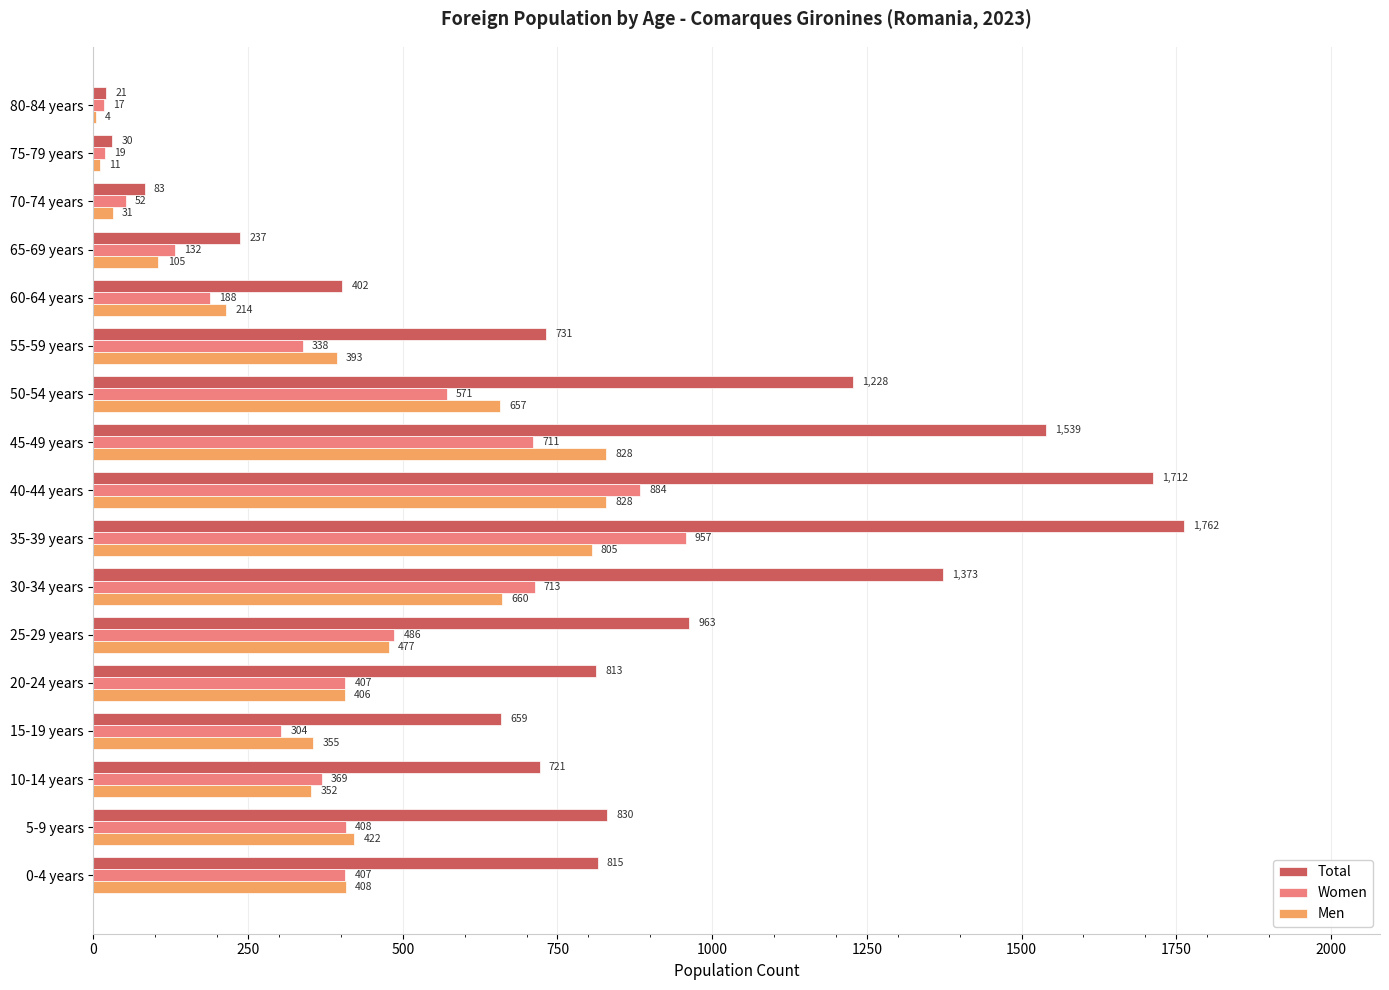

True or false: Men has a value of 216 at 50-54 years.

False